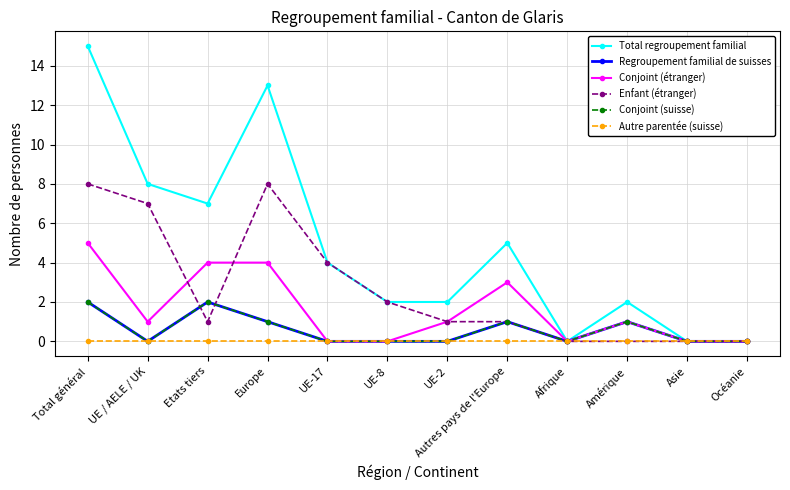

Does the chart have visible grid lines?

Yes